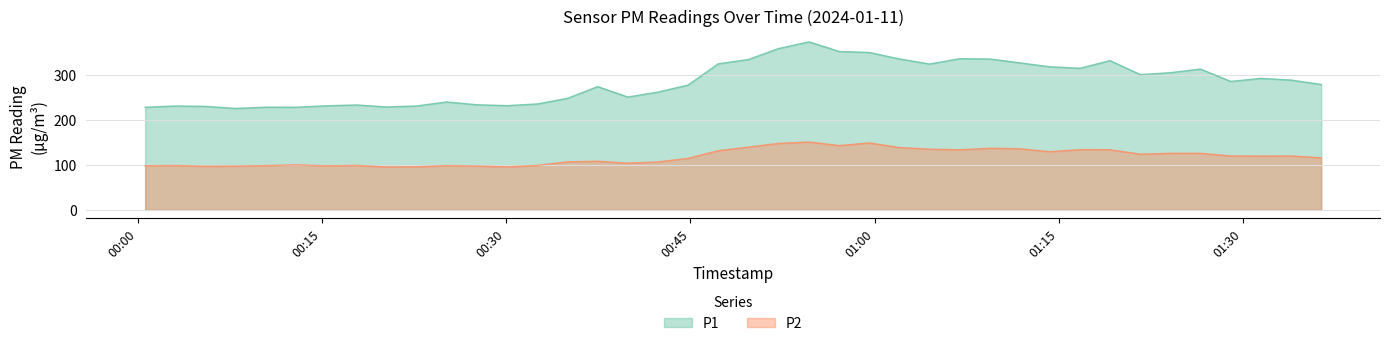

True or false: P1 and P2 intersect in this chart.

False